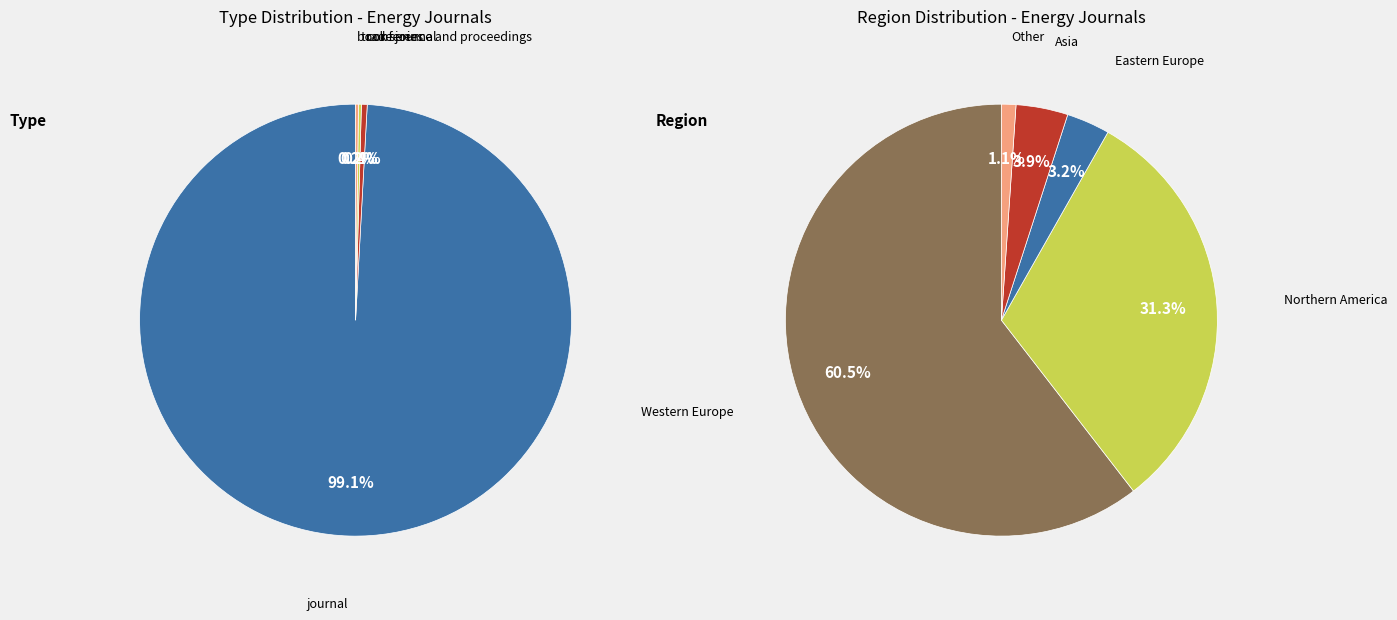

Count the number of slices in the pie.

4